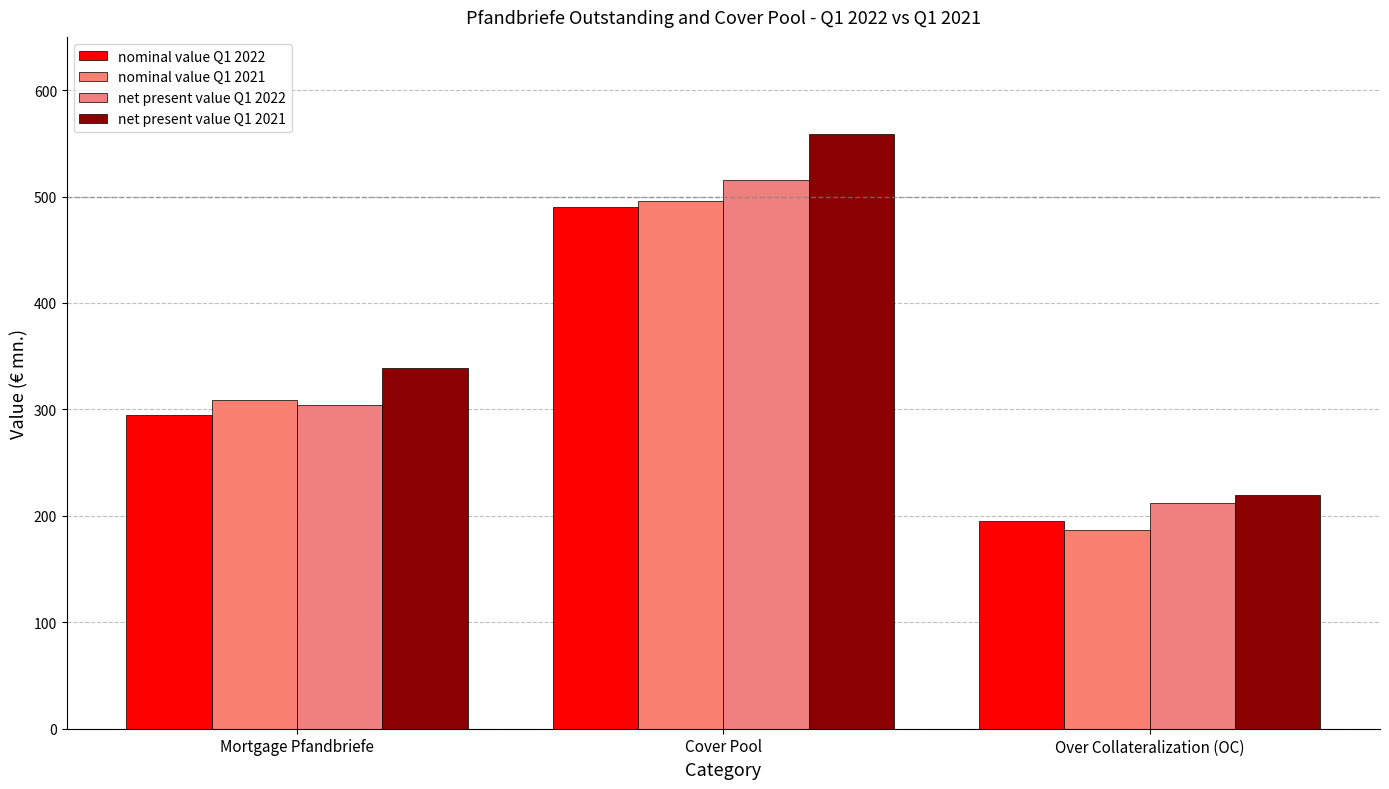

What is the difference between the maximum and second lowest values in the net present value Q1 2021 series?

219.9